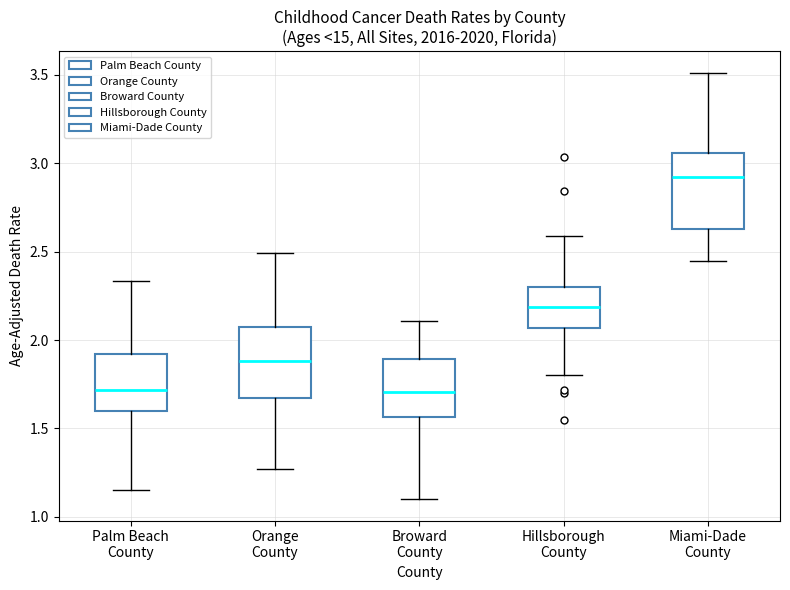

Reading left to right, read every box against the y-axis: the position of its median line, the range the box covers, and the ends of its whiskers. The values are not printed on the chart, so give them approximately, as read against the axis.

Palm Beach County: median 1.70, box 1.60 to 1.90, whiskers 1.15 to 2.35
Orange County: median 1.90, box 1.65 to 2.05, whiskers 1.25 to 2.50
Broward County: median 1.70, box 1.55 to 1.90, whiskers 1.10 to 2.10
Hillsborough County: median 2.20, box 2.05 to 2.30, whiskers 1.80 to 2.60
Miami-Dade County: median 2.90, box 2.65 to 3.05, whiskers 2.45 to 3.50